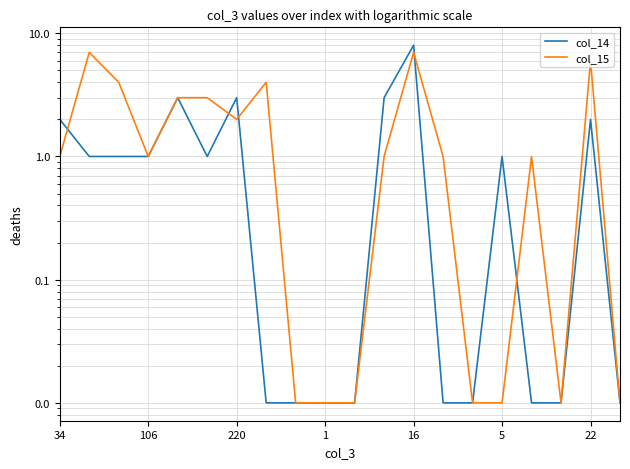

Which series has the largest total across all categories?

col_15